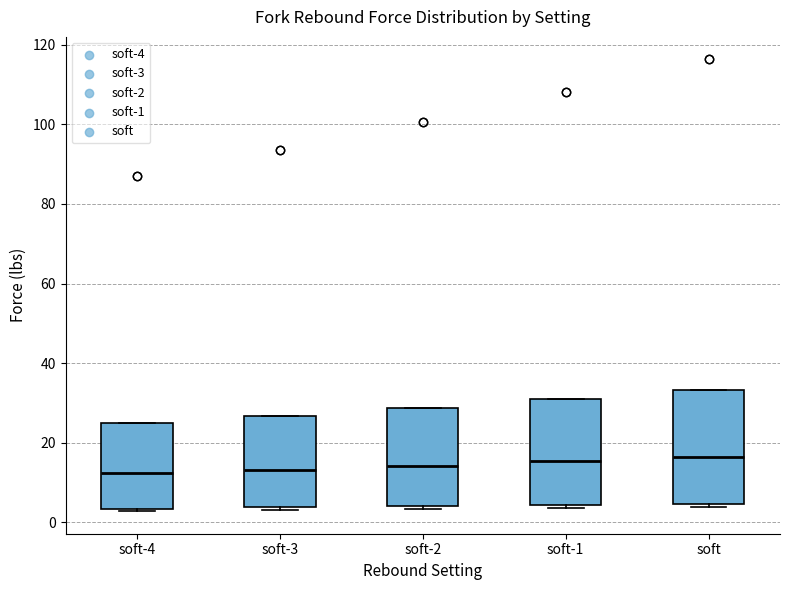

Where is the lower edge of the box for soft-3 on the y-axis? The values are not printed on the chart, so give them approximately, as read against the axis.

4